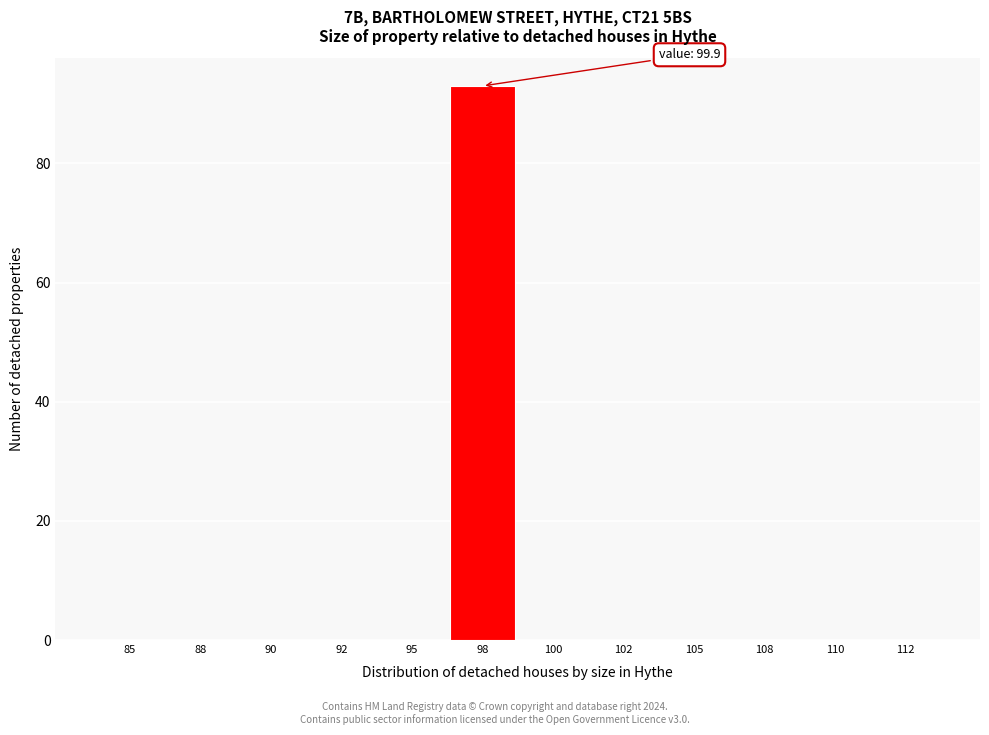

Reading left to right, what are all the values shown in this chart?

85=0	88=0	90=0	92=0	95=0	98=93	100=0	102=0	105=0	108=0	110=0	112=0